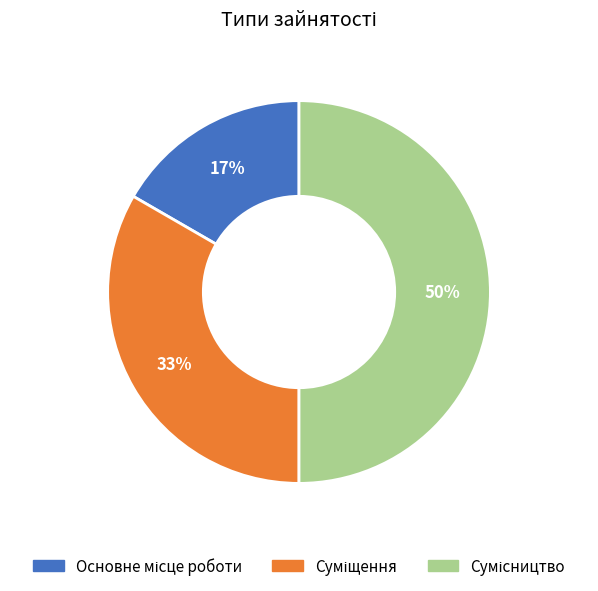

How many segments does this pie chart have?

3